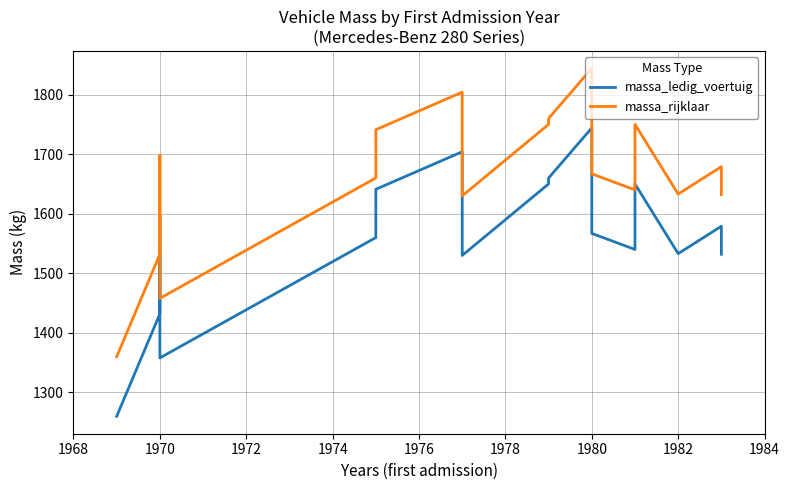

True or false: massa_rijklaar and massa_ledig_voertuig intersect in this chart.

False